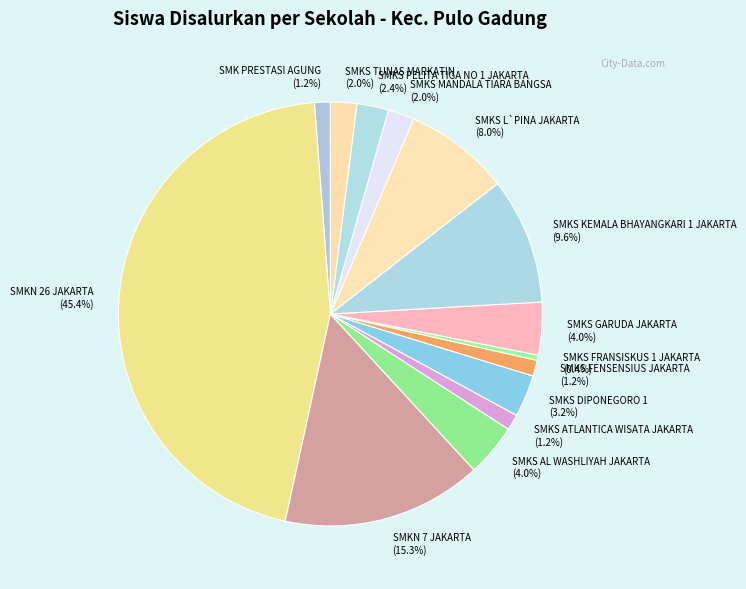

Is there a majority slice in this chart?

No